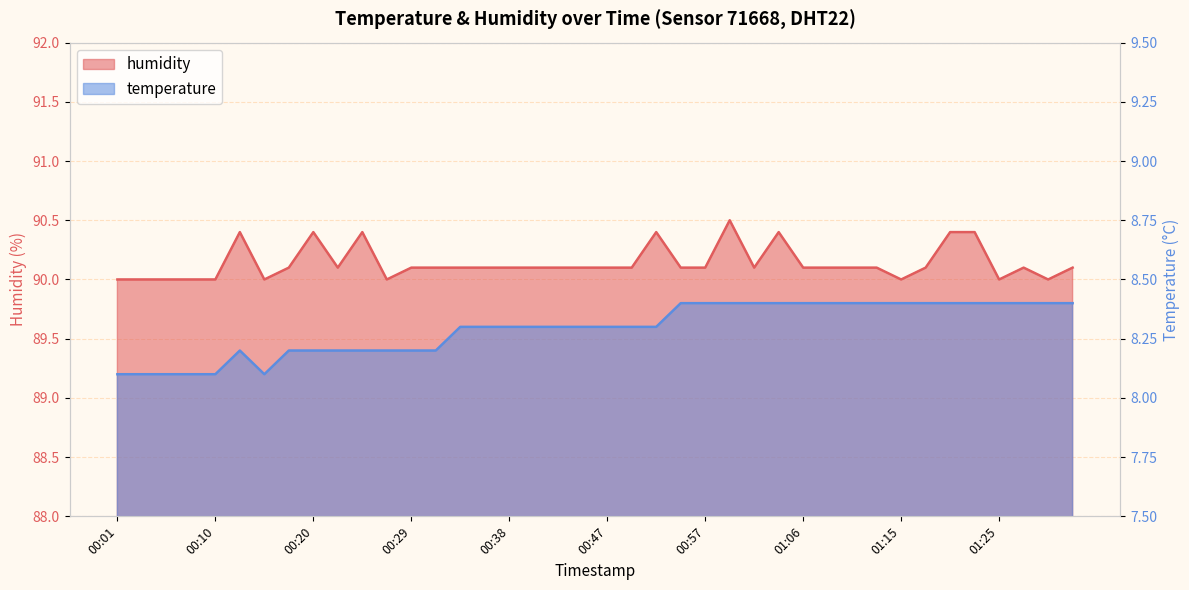

What is the minimum value shown in the chart?

8.1